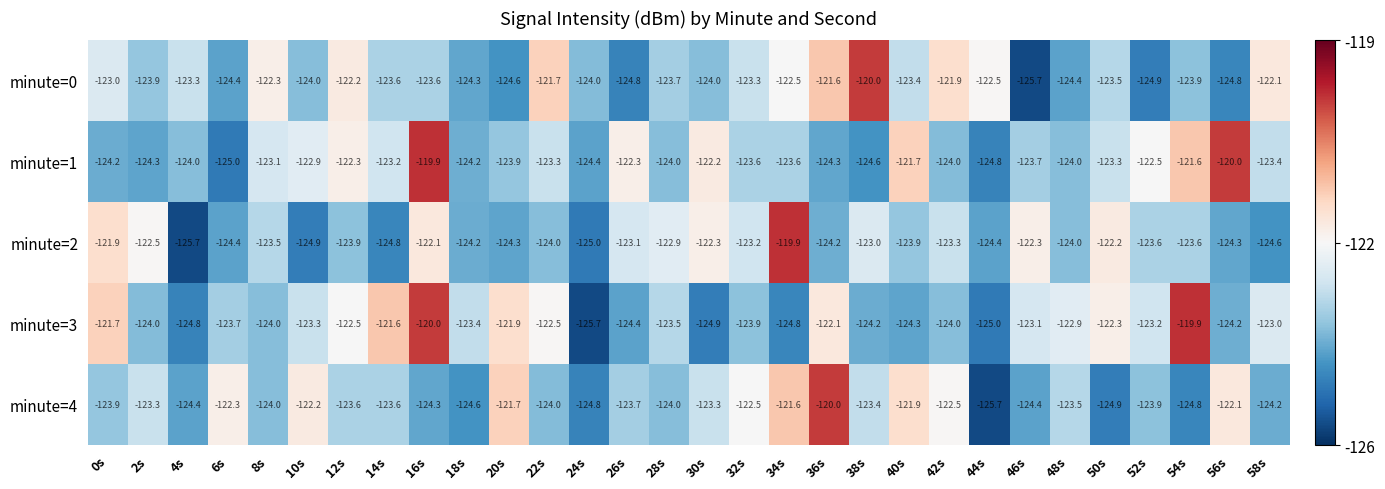

What is the total value across all series at 0s?

-614.7